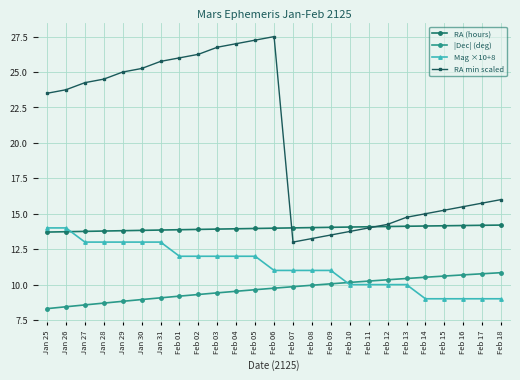

What is the label of the 17th point from the left?

Feb 10